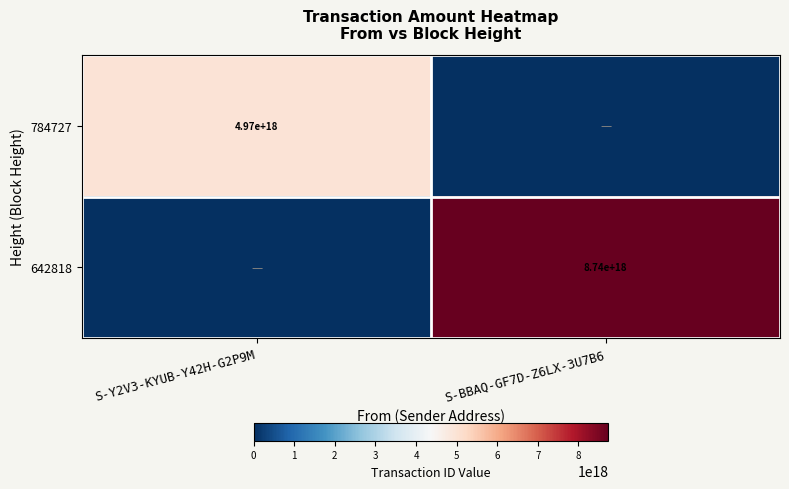

What is the total value across all series at S-BBAQ-GF7D-Z6LX-3U7B6?

8737203217771373568